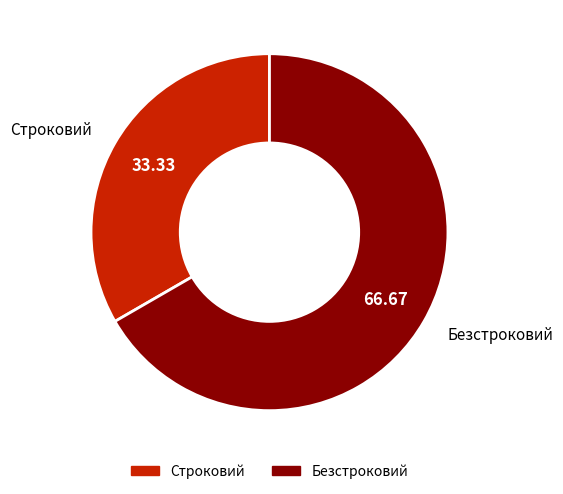

Which has a higher value, Строковий or Безстроковий?

Безстроковий